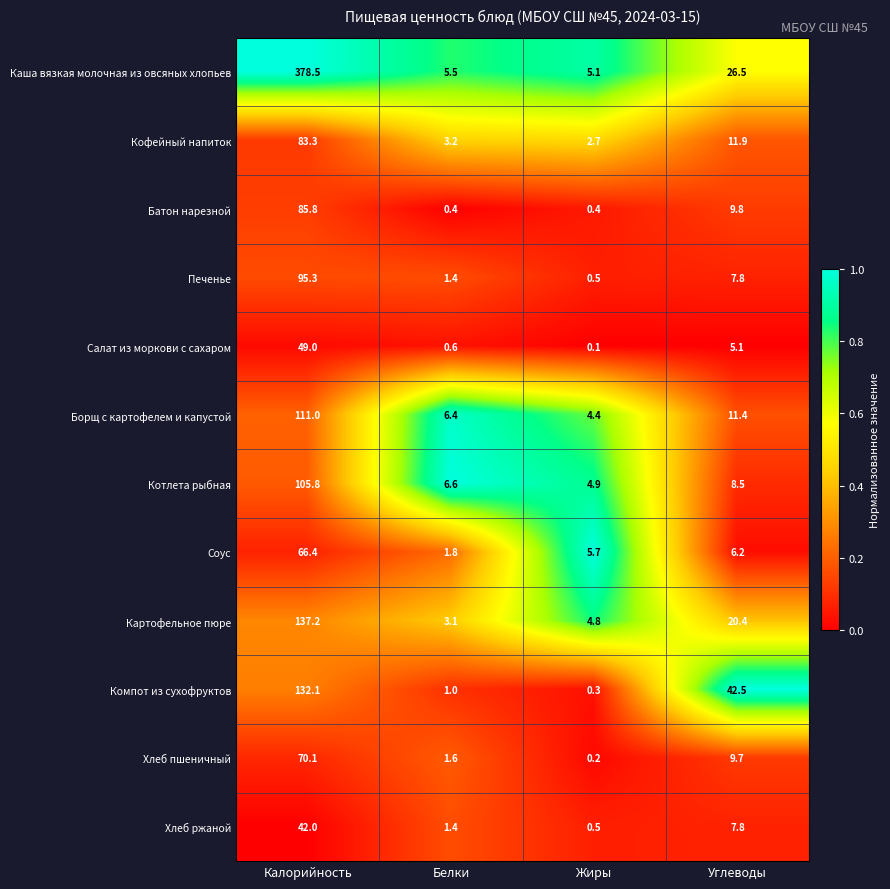

What is the greatest value displayed?

378.5